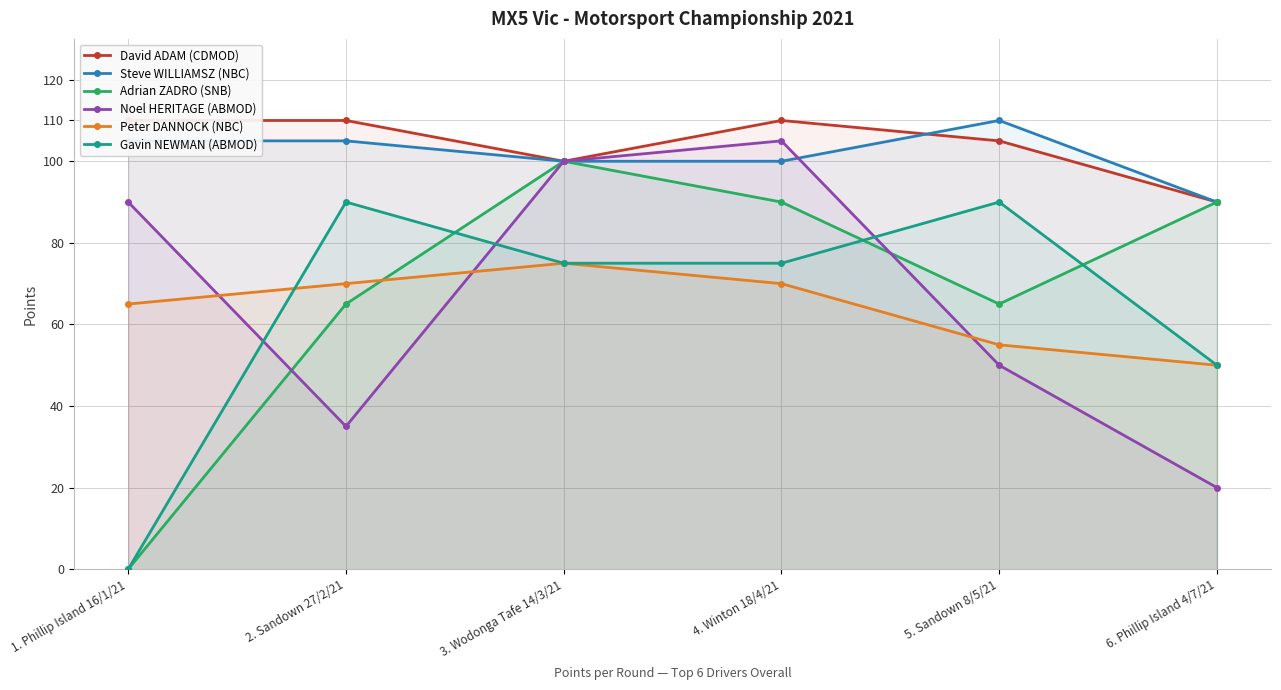

What is the value of the David ADAM (CDMOD) point at the 4th from the left?

110